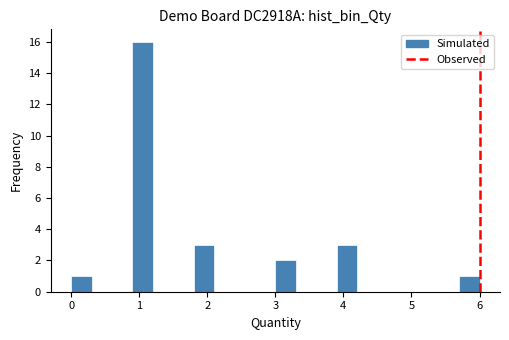

Read against the x-axis, roughly where is the centre of the tallest bar?

1.1